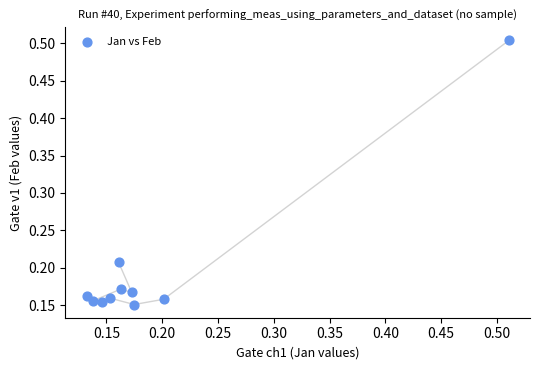

What is the range of X values (max minus min)?

0.4